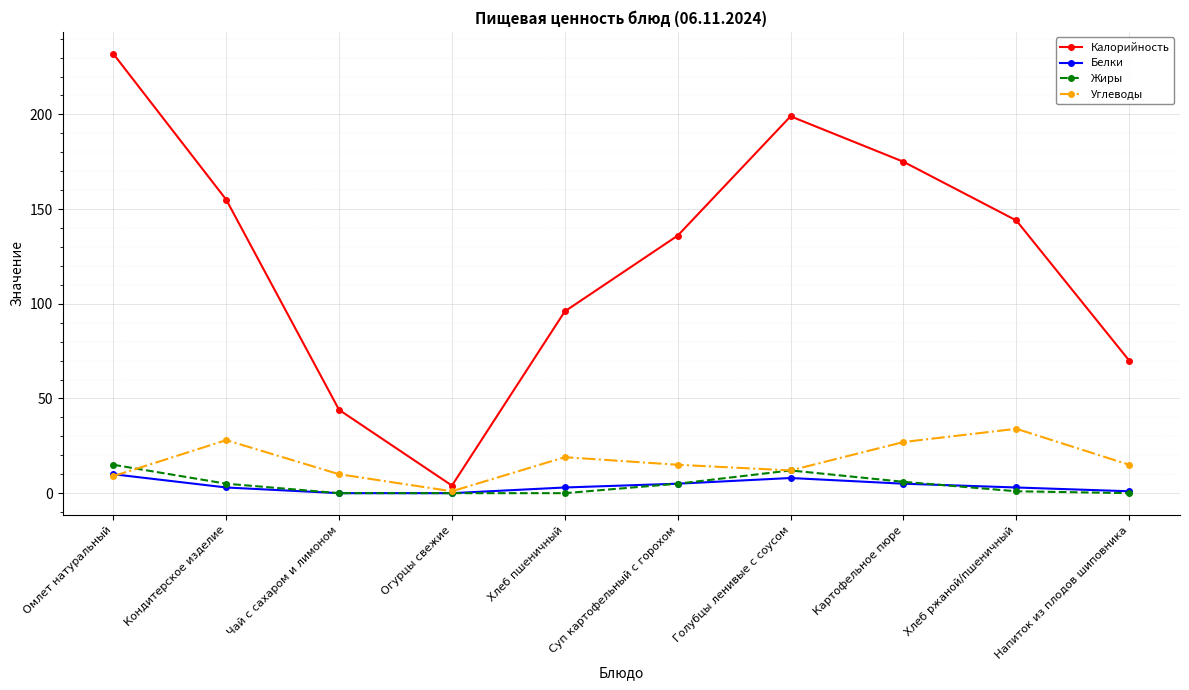

True or false: Калорийность has more than 0 interior local peaks.

True